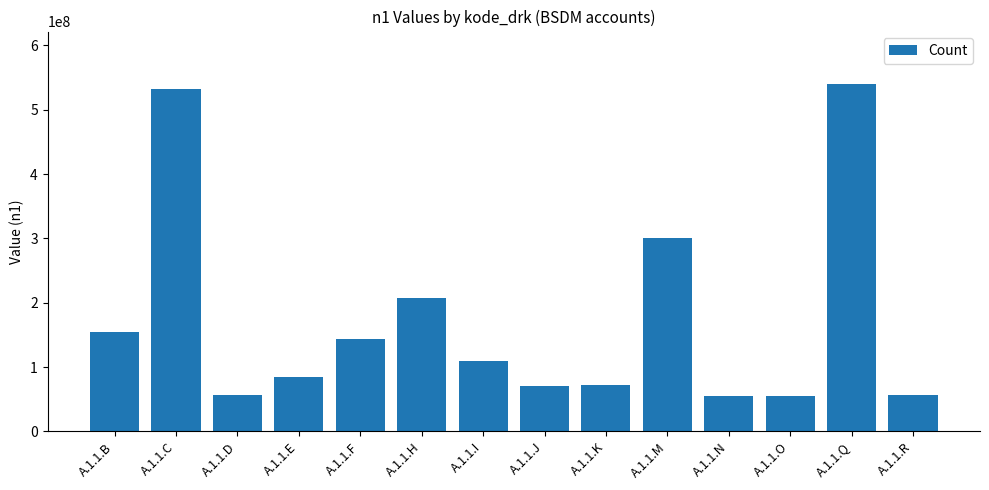

At which category does the chart reach its peak across all series?

A.1.1.Q